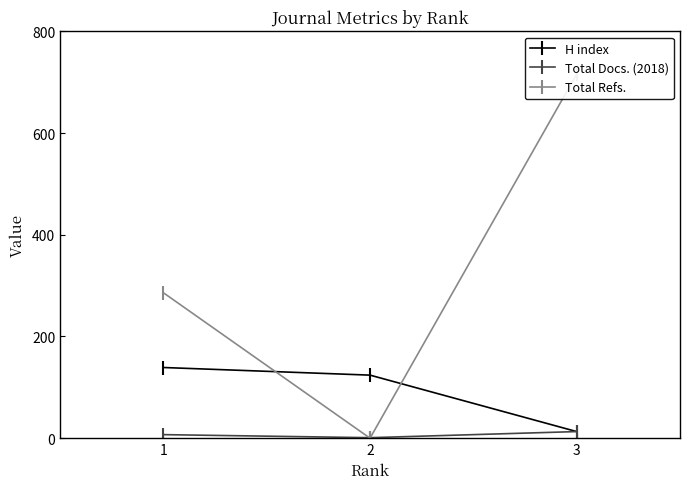

Is the value of H index at 2 greater than the value of Total Docs. (2018) at 2?

Yes